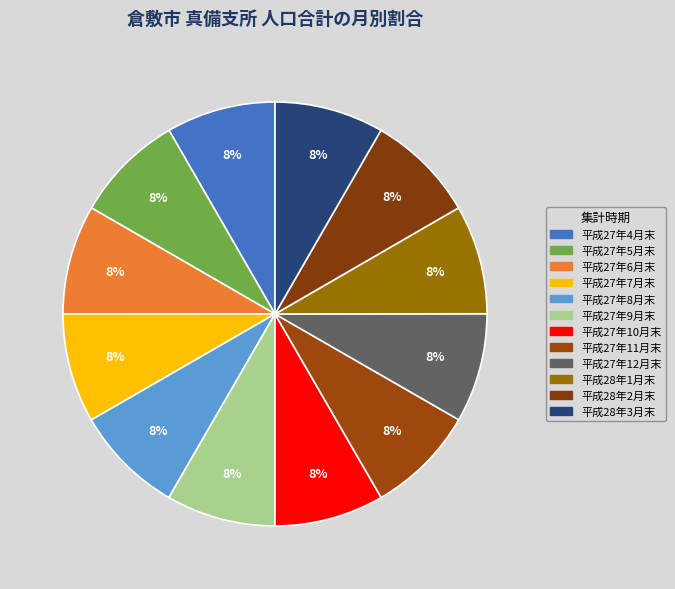

Which slice is the largest?

平成27年10月末